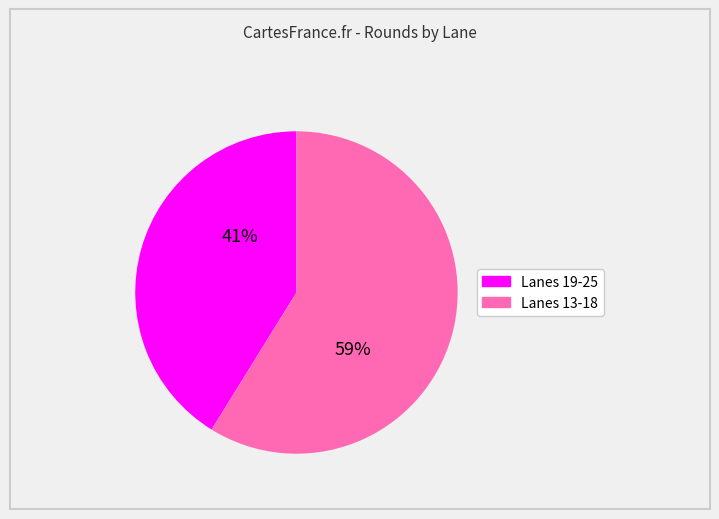

To the nearest percent, what is the difference between the largest and smallest slice percentages?

18%